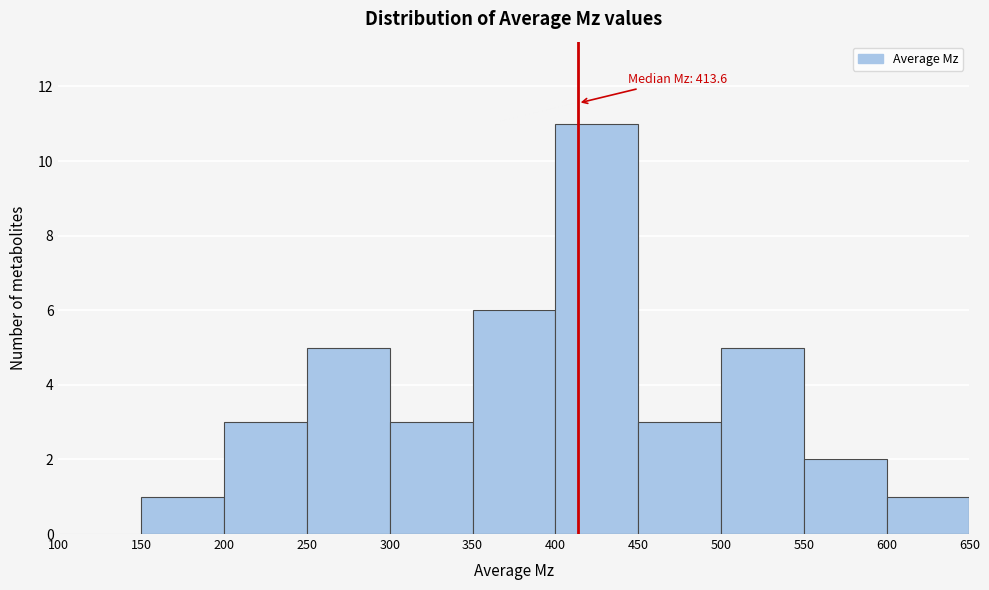

Which range on the x-axis has the tallest bar?

400 to 450